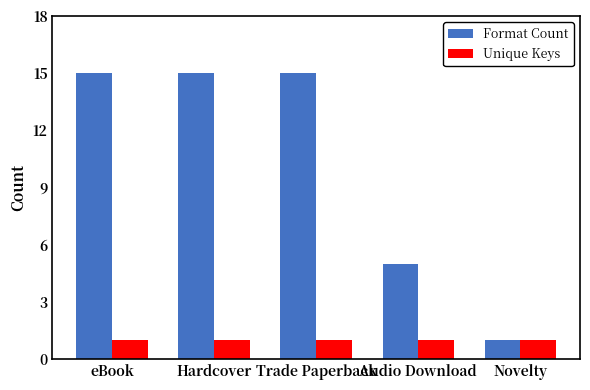

At how many categories does at least one series exceed 14?

3